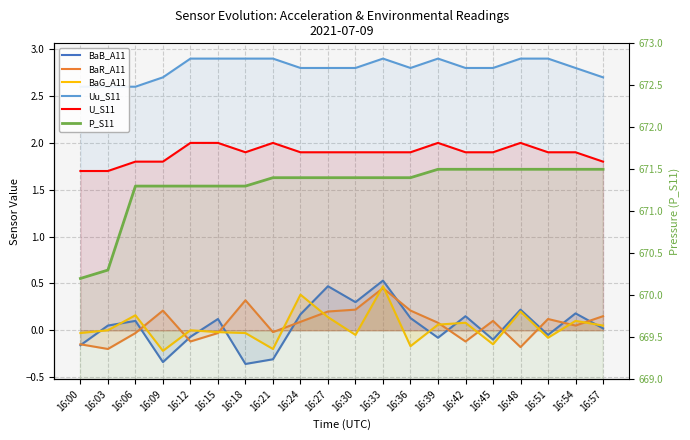

What is the difference between the second highest and second lowest values in the BaR_A11 series?

0.5